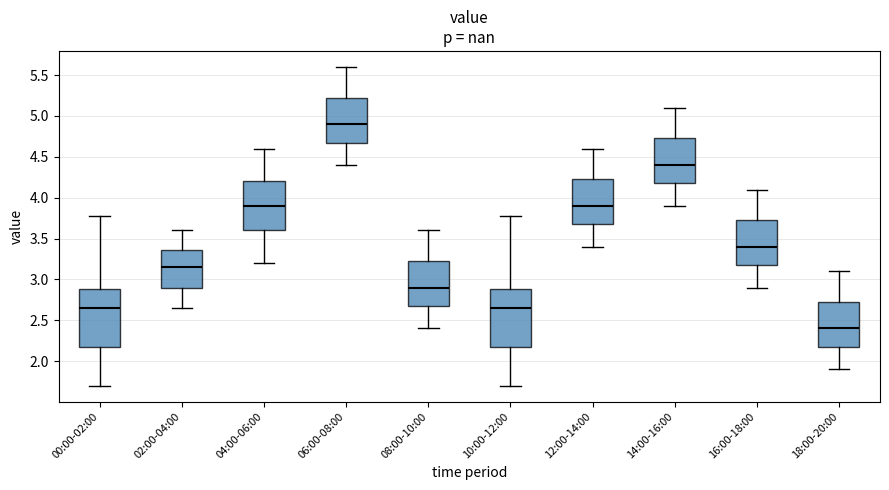

Where does the median line of the box for 12:00-14:00 sit on the y-axis? The values are not printed on the chart, so give them approximately, as read against the axis.

3.90